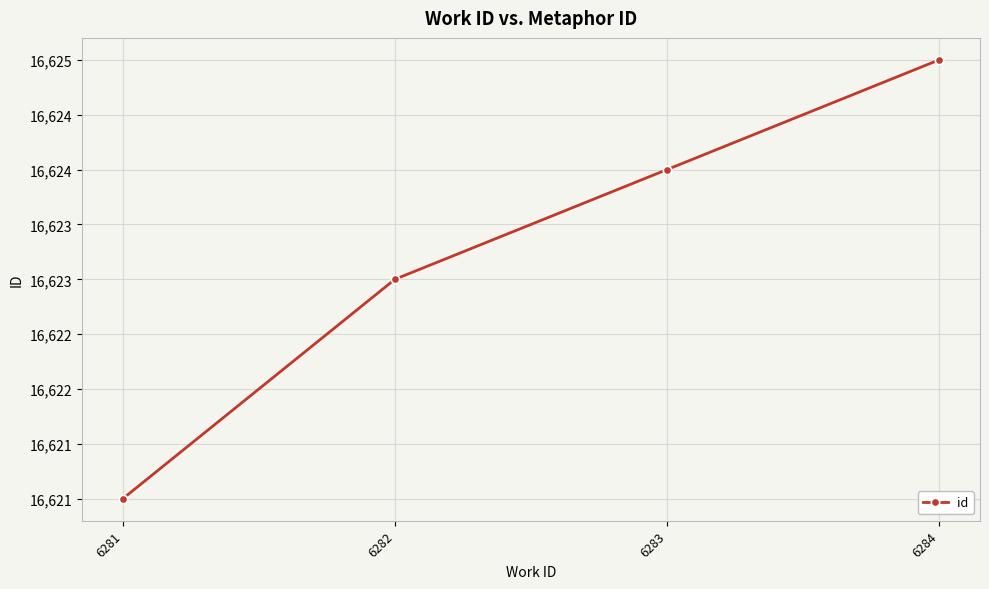

Count the values in the range 16623 to 16625.

3